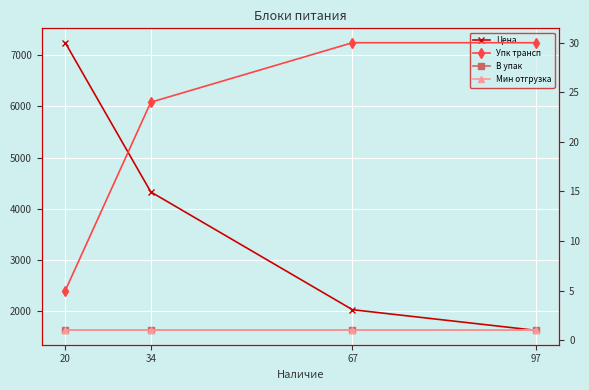

Rank the series by their maximum value, from highest to lowest.

Цена, Упк трансп, В упак, Мин отгрузка